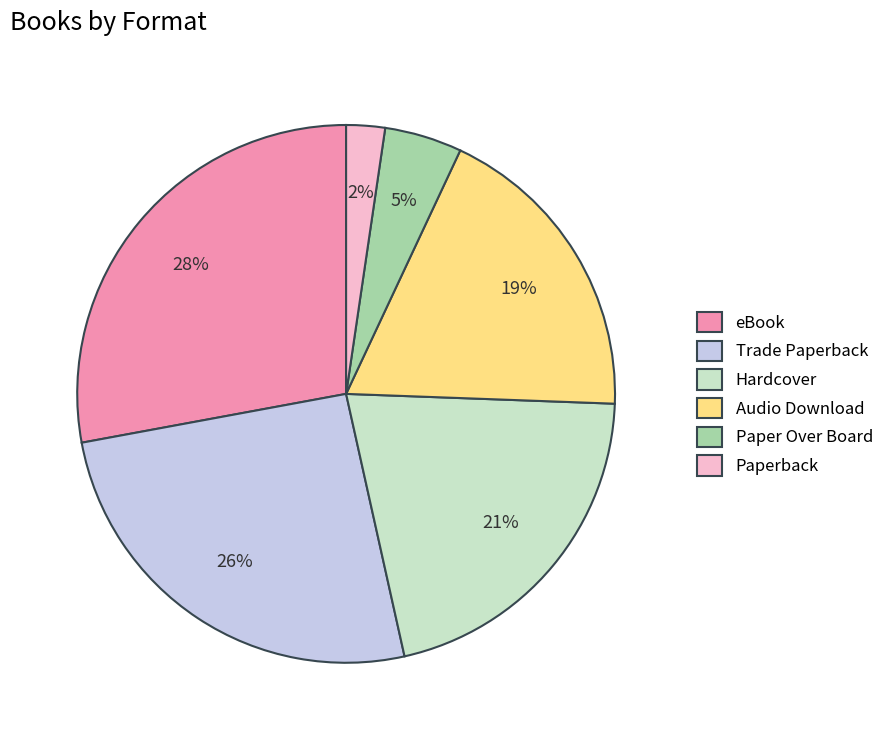

To the nearest percent, what percentage of the pie is Trade Paperback?

26%